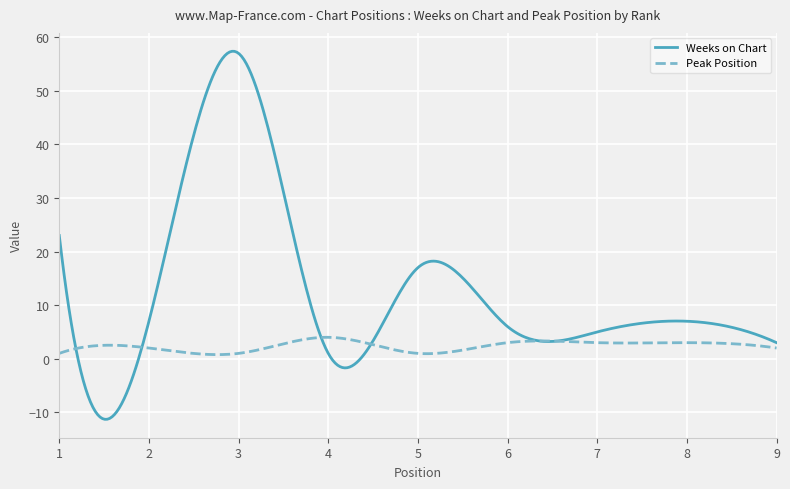

In Weeks on Chart, how many points are lower than both neighbors (excluding endpoints)?

3